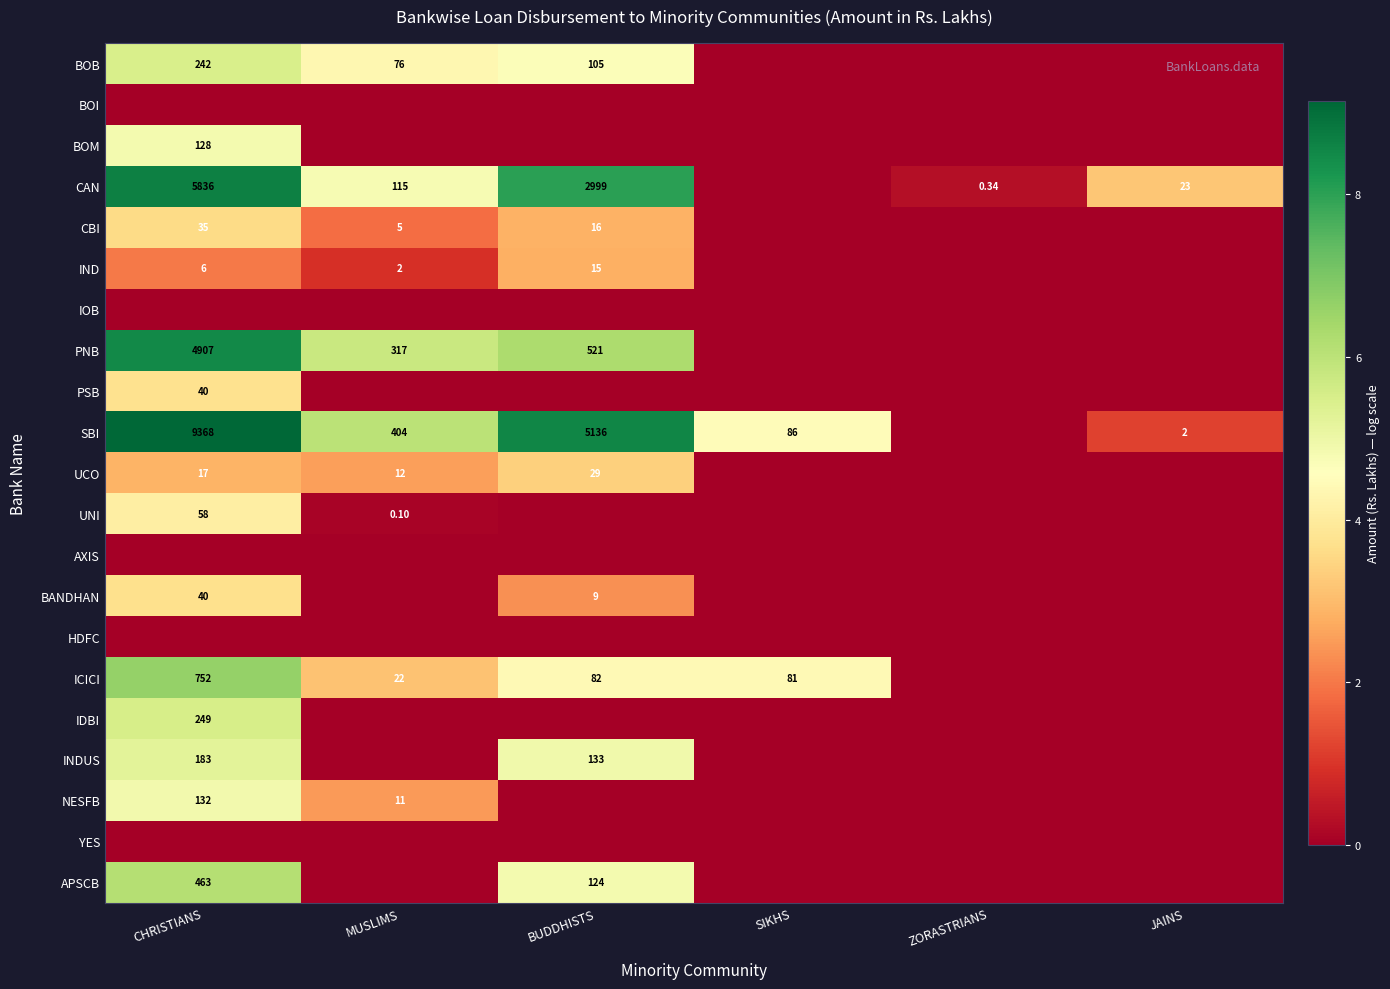

Is the value of IND at MUSLIMS greater than the value of CAN at MUSLIMS?

No